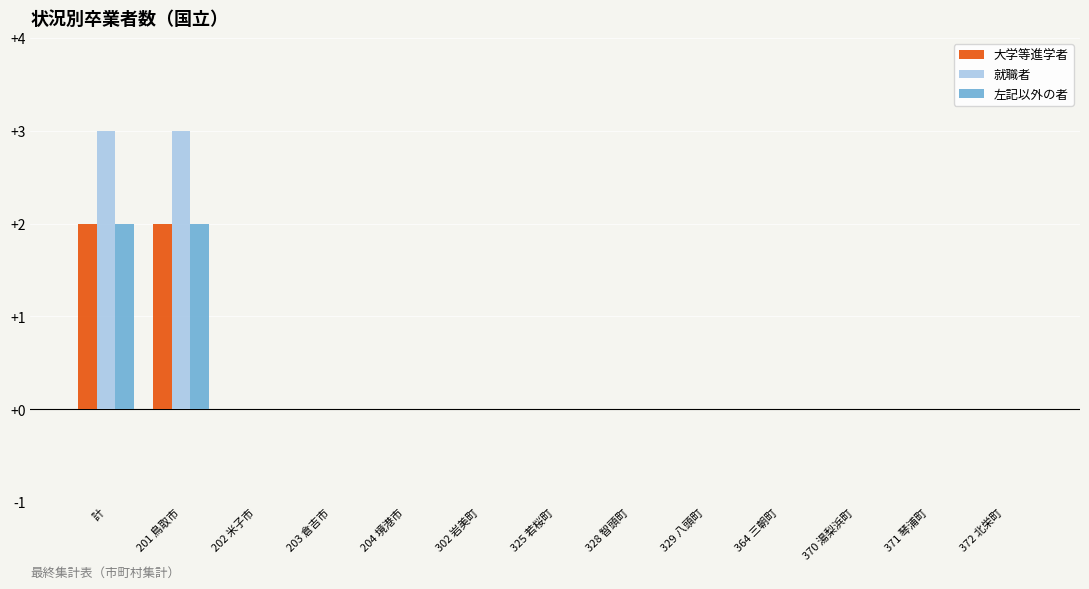

How many categories are shown in the chart?

13